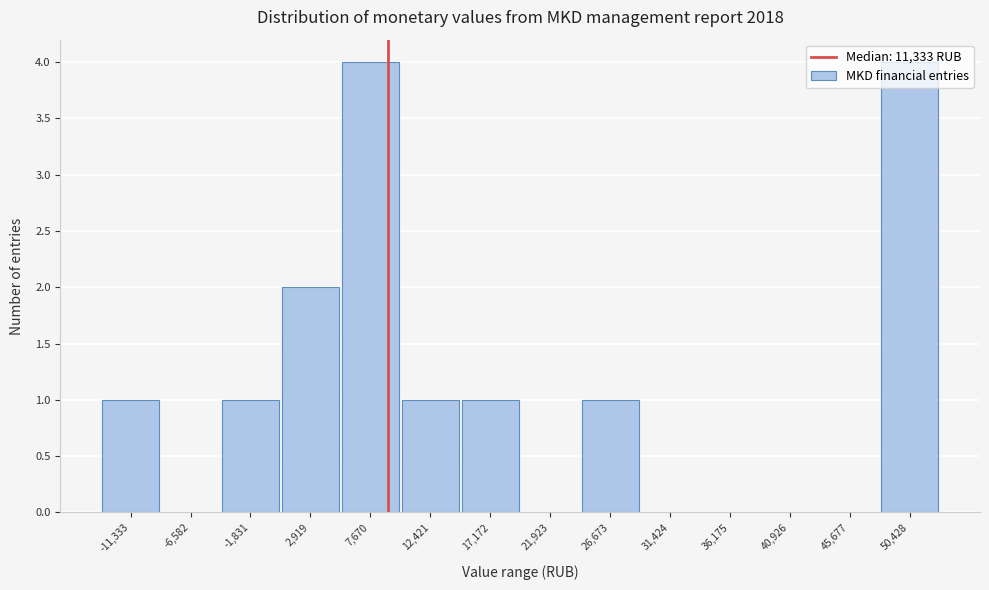

What is the greatest value displayed?

4